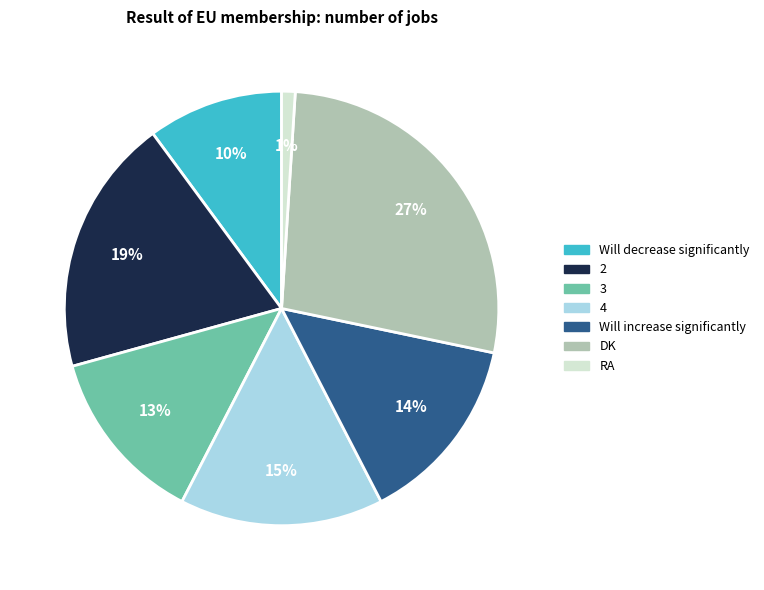

How many slices are in this pie chart?

7